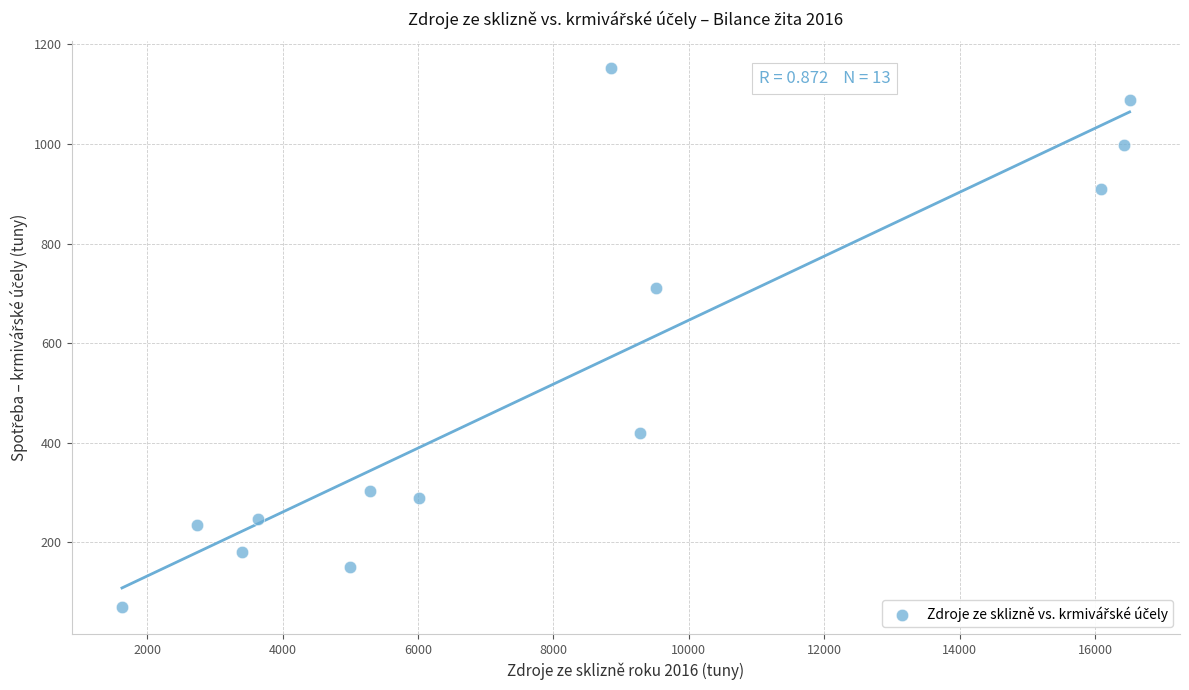

What is the range of Y values (max minus min)?

1082.2